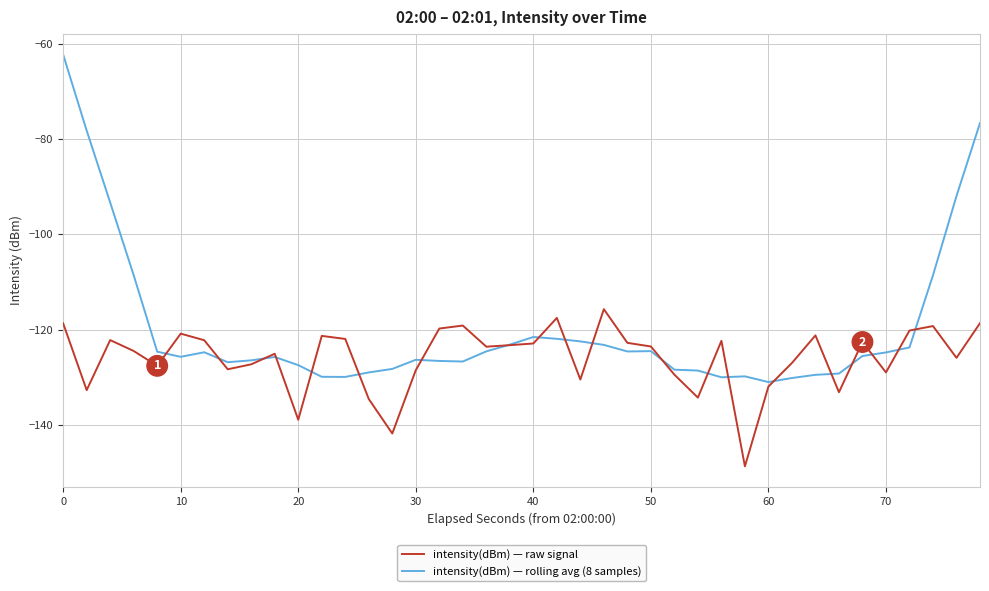

What is the lowest value of the intensity(dBm) — raw signal series?

-148.7